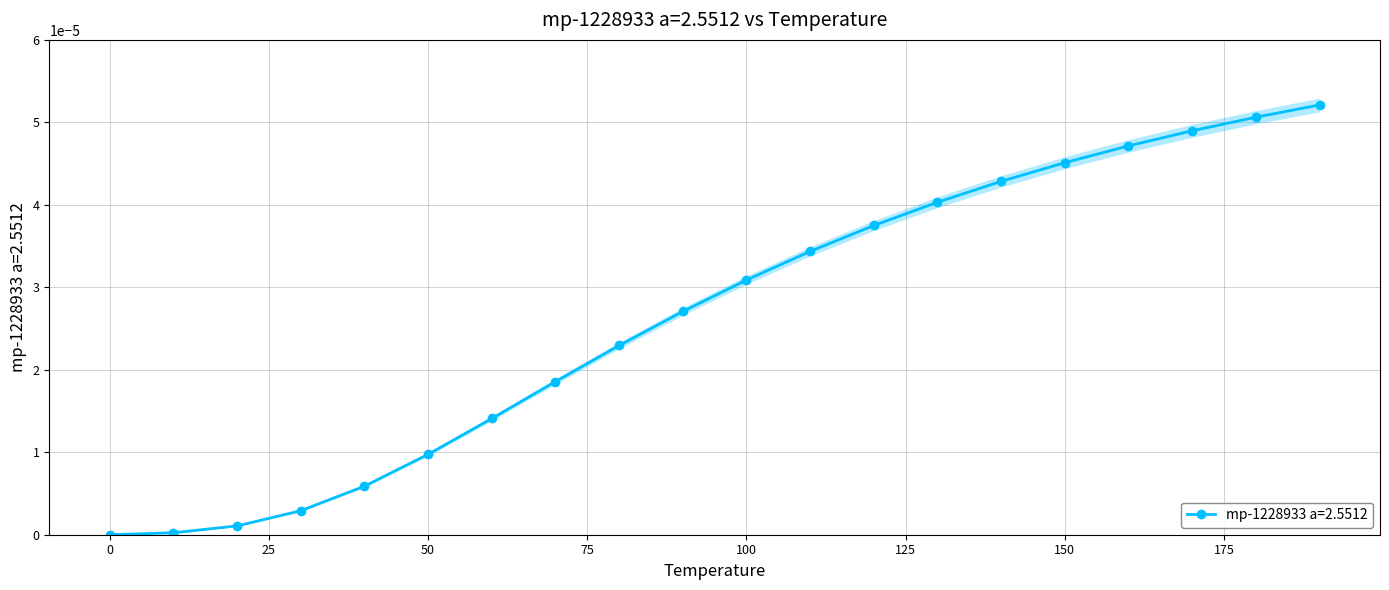

Which has a higher value, 70.0 or 50.0?

70.0